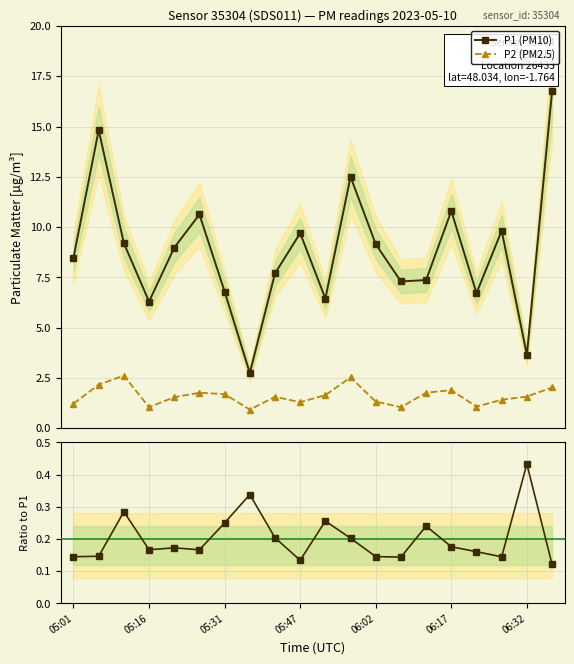

How many values in the P1 (PM10) series exceed 8?

11